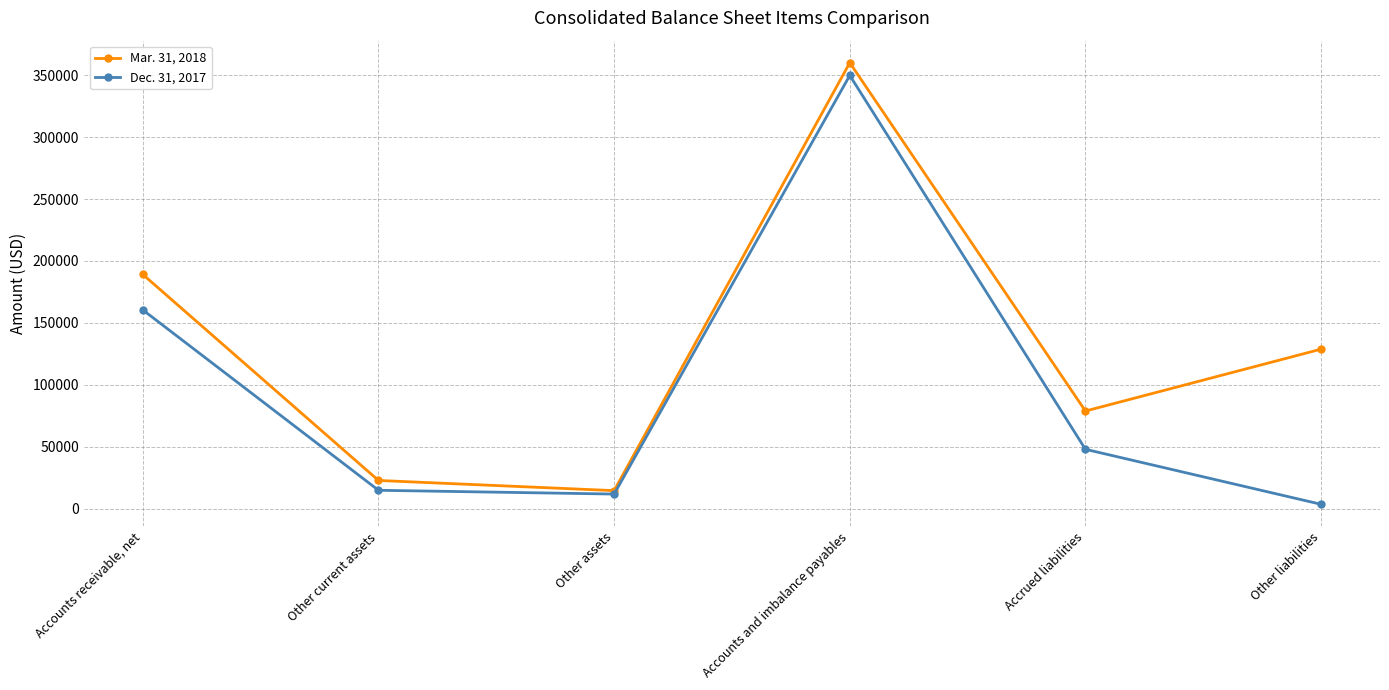

What is the spread (max minus min) of values at Other assets?

2768